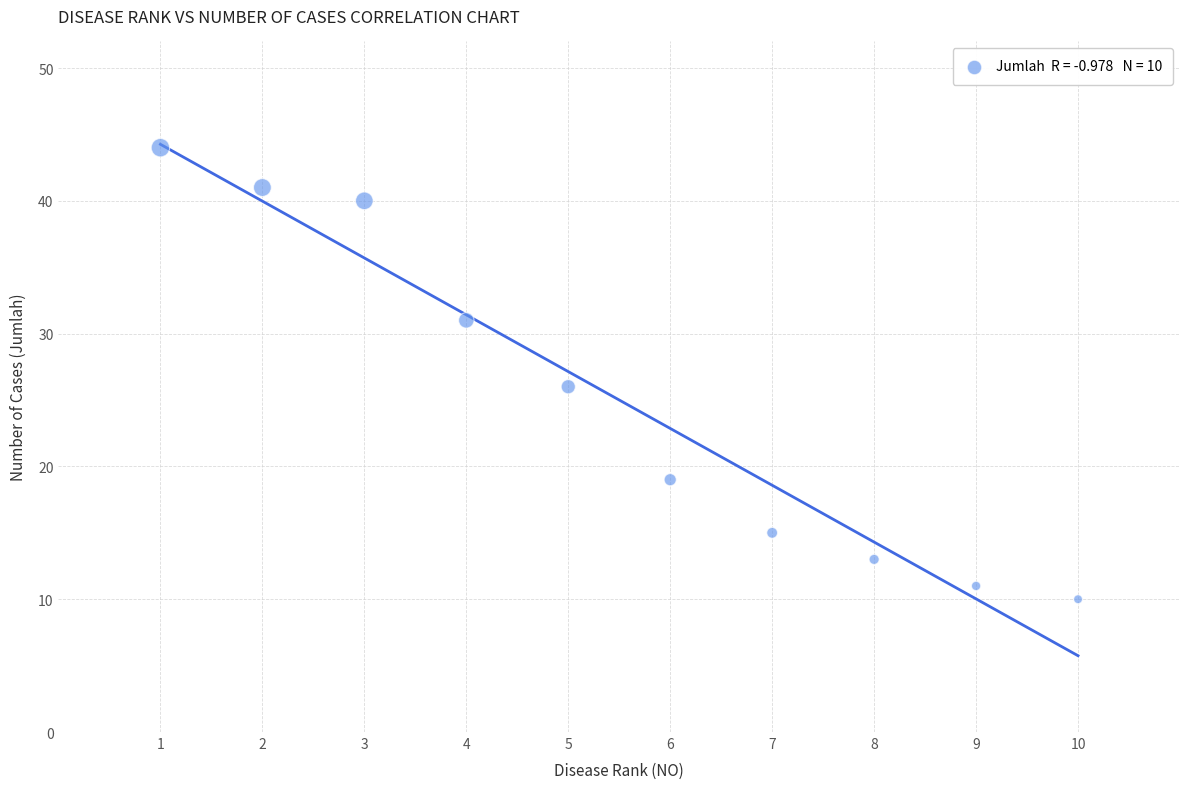

What Y value in the scatter plot is closest to 27?

26